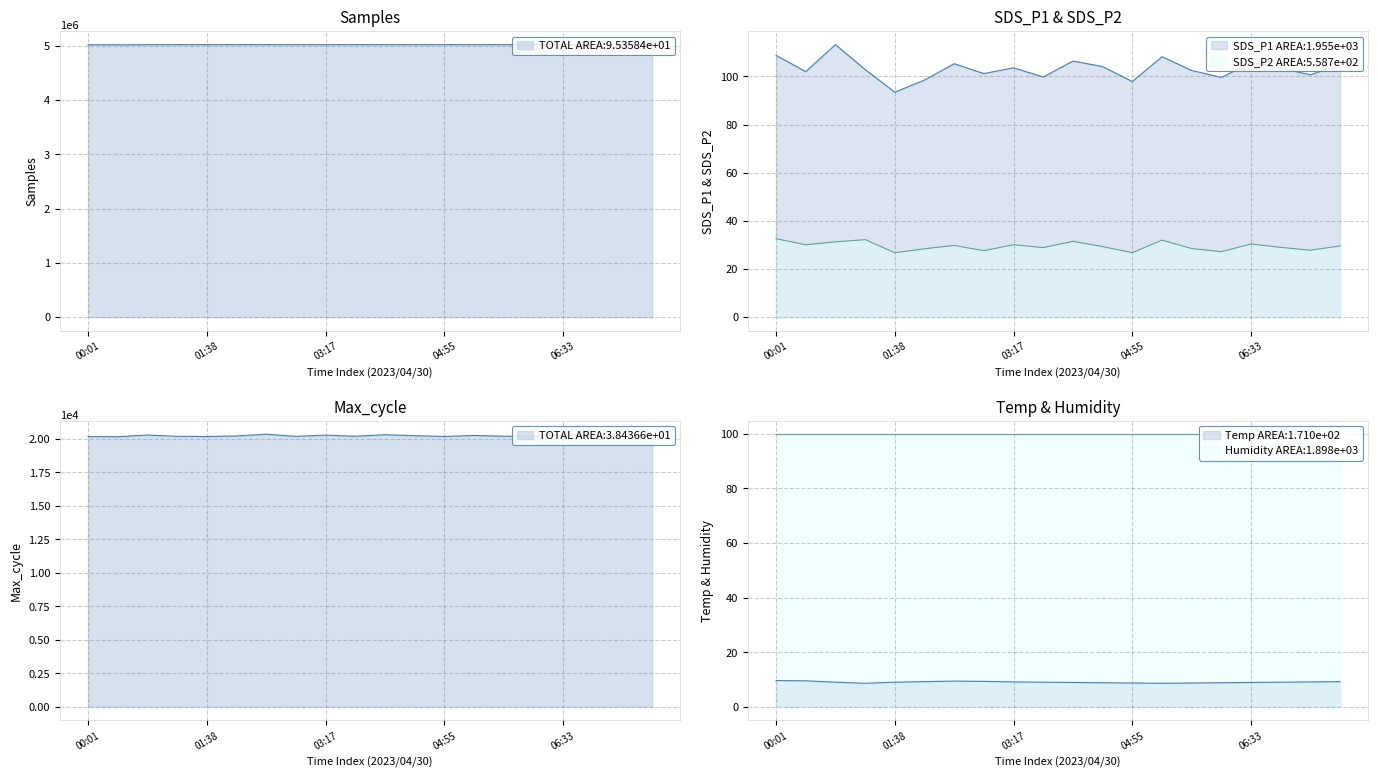

Which category has the lowest value in the Max_cycle series?

00:26